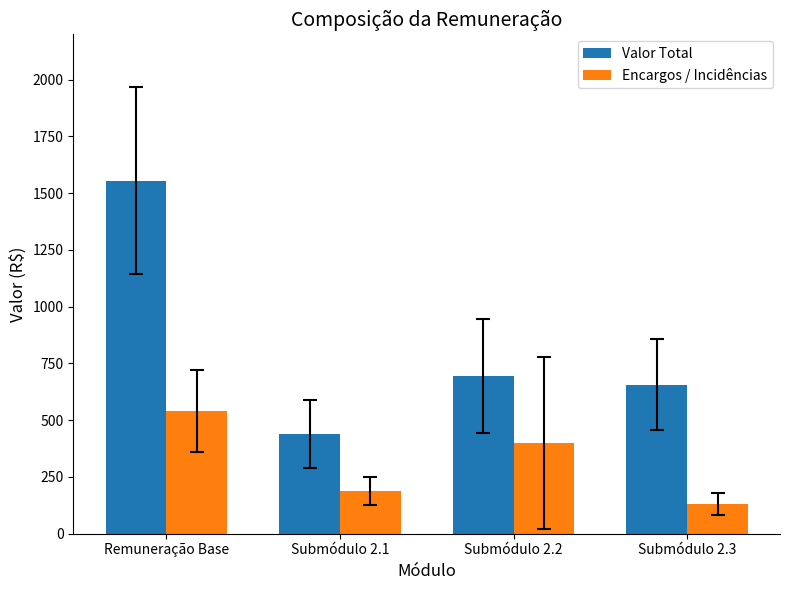

Rank the categories by Encargos / Incidências value from lowest to highest.

Submódulo 2.3, Submódulo 2.1, Submódulo 2.2, Remuneração Base